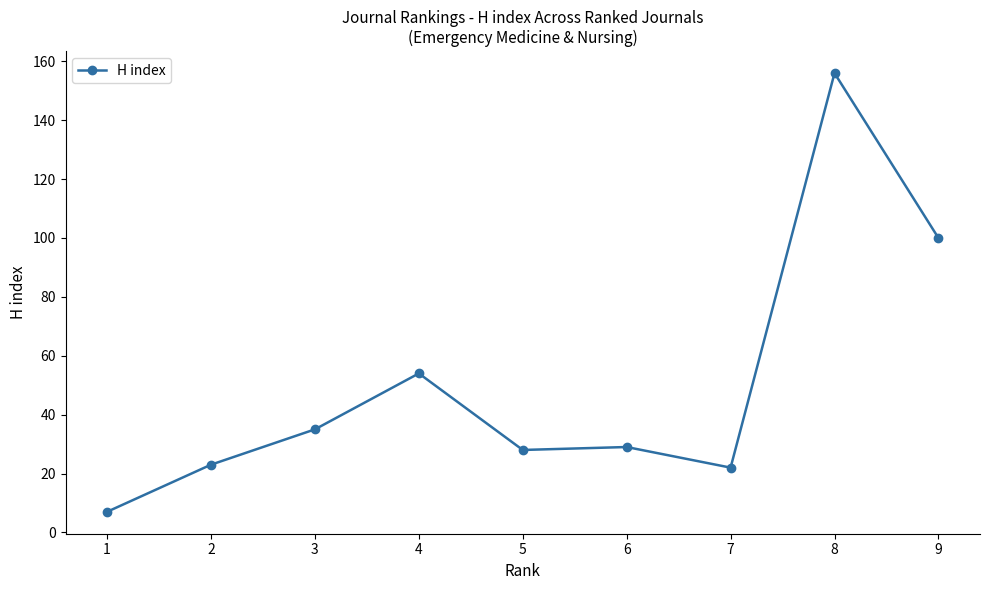

What is the approximate value at 7?

22